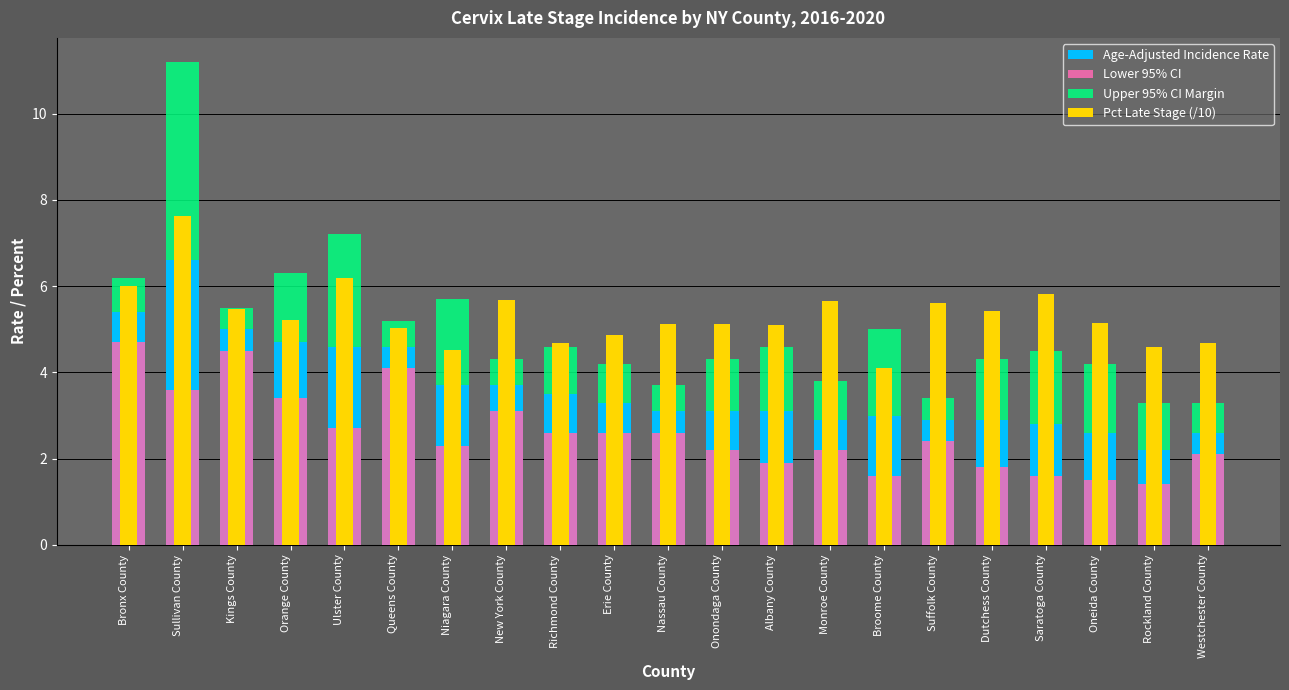

What is the difference between the second highest and minimum values in the Age-Adjusted Incidence Rate series?

3.2